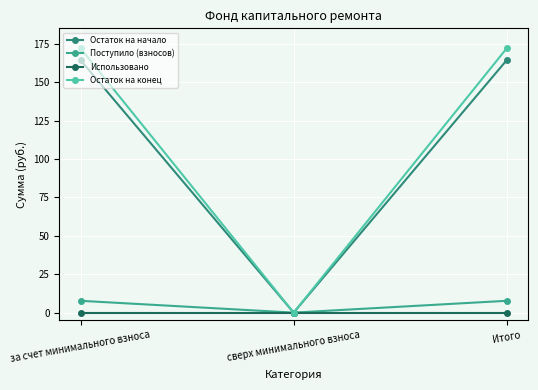

Is this an area chart (filled region under the line)?

No